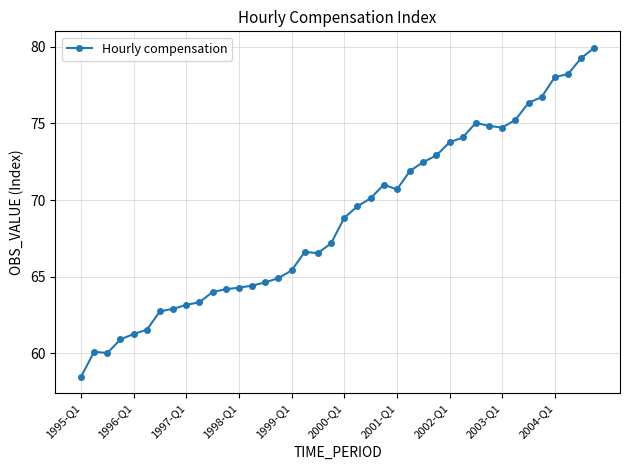

What is the greatest value displayed?

79.9